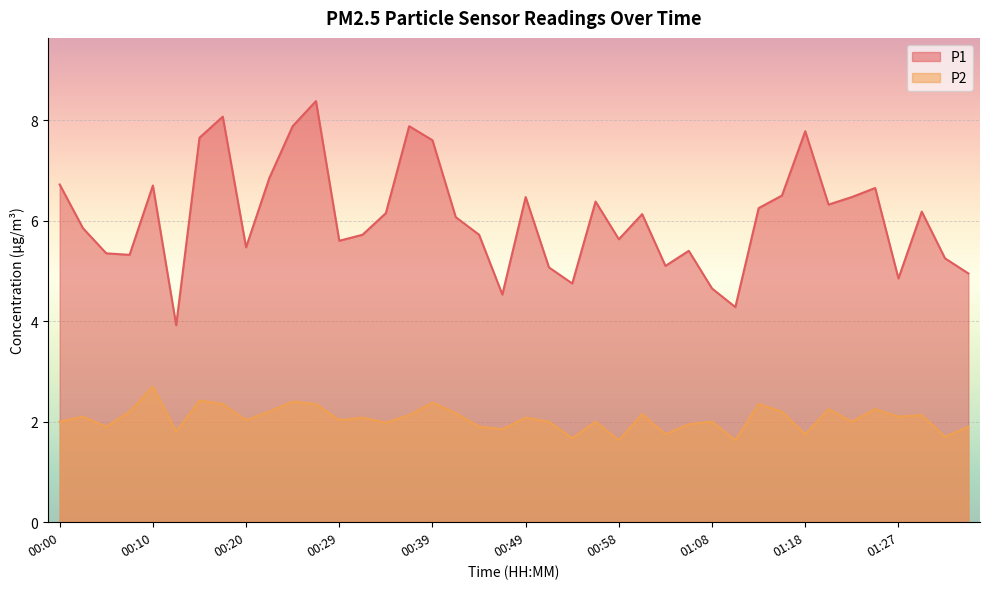

What is the minimum value for P1?

3.9